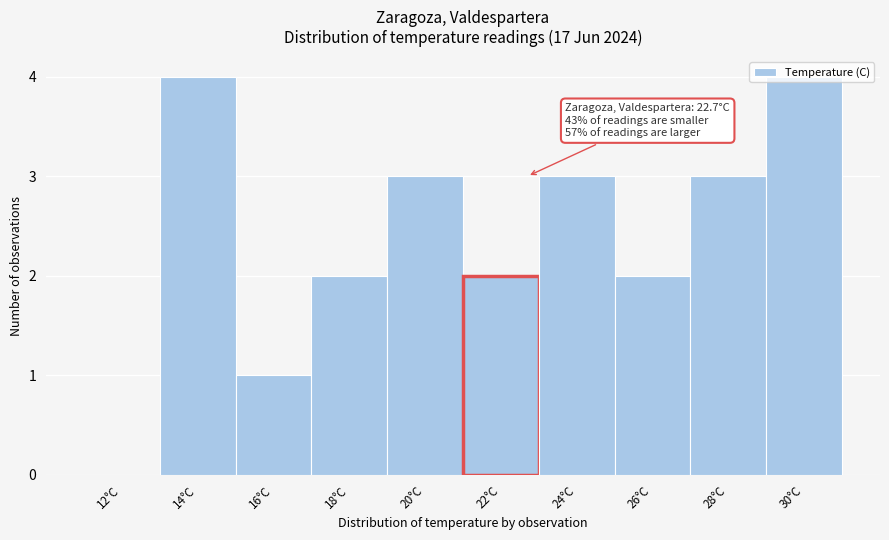

What is the greatest value displayed?

4